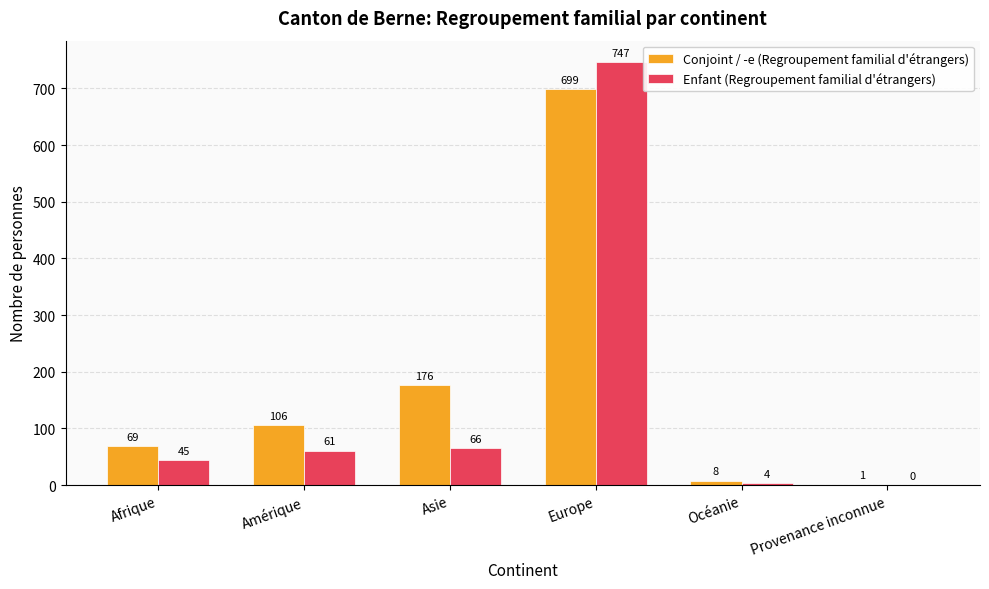

True or false: Conjoint / -e (Regroupement familial d'étrangers) has a value of 53 at Asie.

False